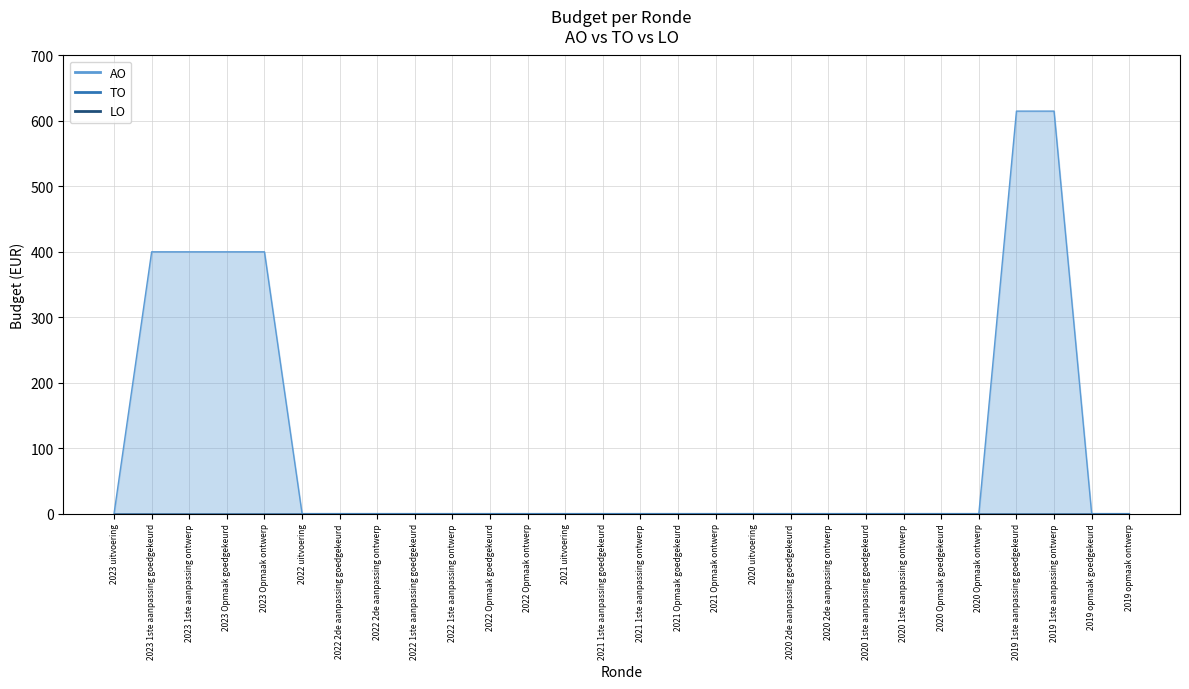

List the labels in order of AO value, largest first.

2019 1ste aanpassing goedgekeurd, 2019 1ste aanpassing ontwerp, 2023 1ste aanpassing goedgekeurd, 2023 1ste aanpassing ontwerp, 2023 Opmaak goedgekeurd, 2023 Opmaak ontwerp, 2023 uitvoering, 2022 uitvoering, 2022 2de aanpassing goedgekeurd, 2022 2de aanpassing ontwerp, 2022 1ste aanpassing goedgekeurd, 2022 1ste aanpassing ontwerp, 2022 Opmaak goedgekeurd, 2022 Opmaak ontwerp, 2021 uitvoering, 2021 1ste aanpassing goedgekeurd, 2021 1ste aanpassing ontwerp, 2021 Opmaak goedgekeurd, 2021 Opmaak ontwerp, 2020 uitvoering, 2020 2de aanpassing goedgekeurd, 2020 2de aanpassing ontwerp, 2020 1ste aanpassing goedgekeurd, 2020 1ste aanpassing ontwerp, 2020 Opmaak goedgekeurd, 2020 Opmaak ontwerp, 2019 opmaak goedgekeurd, 2019 opmaak ontwerp